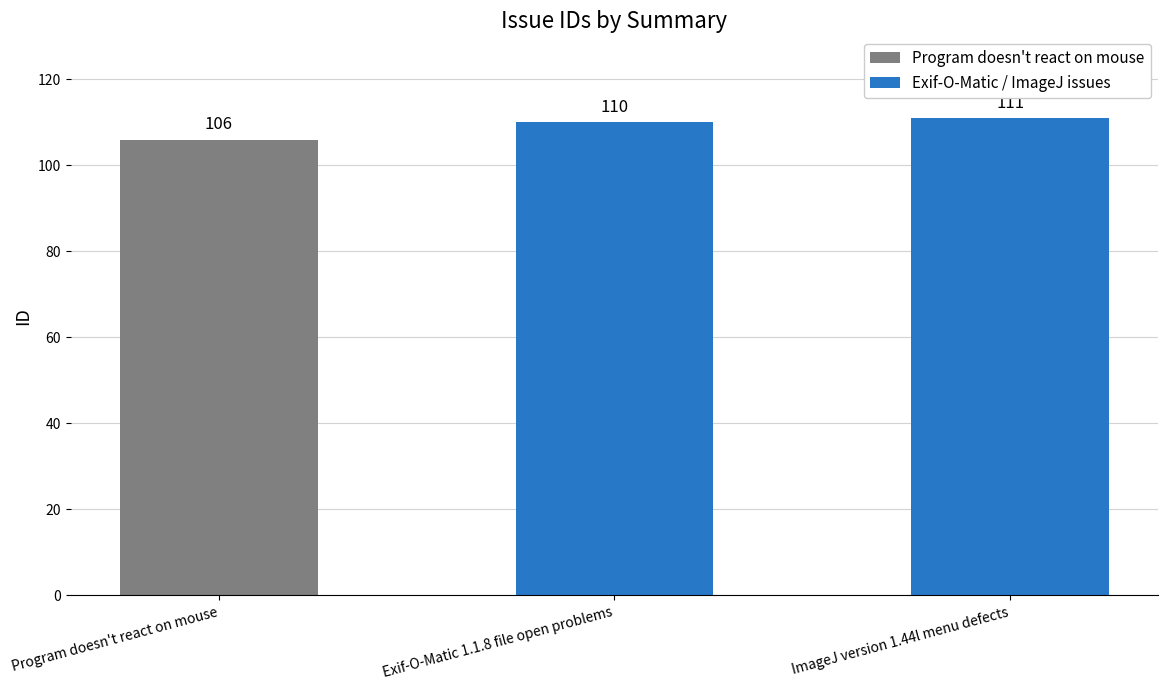

How many data points are less than 110?

1